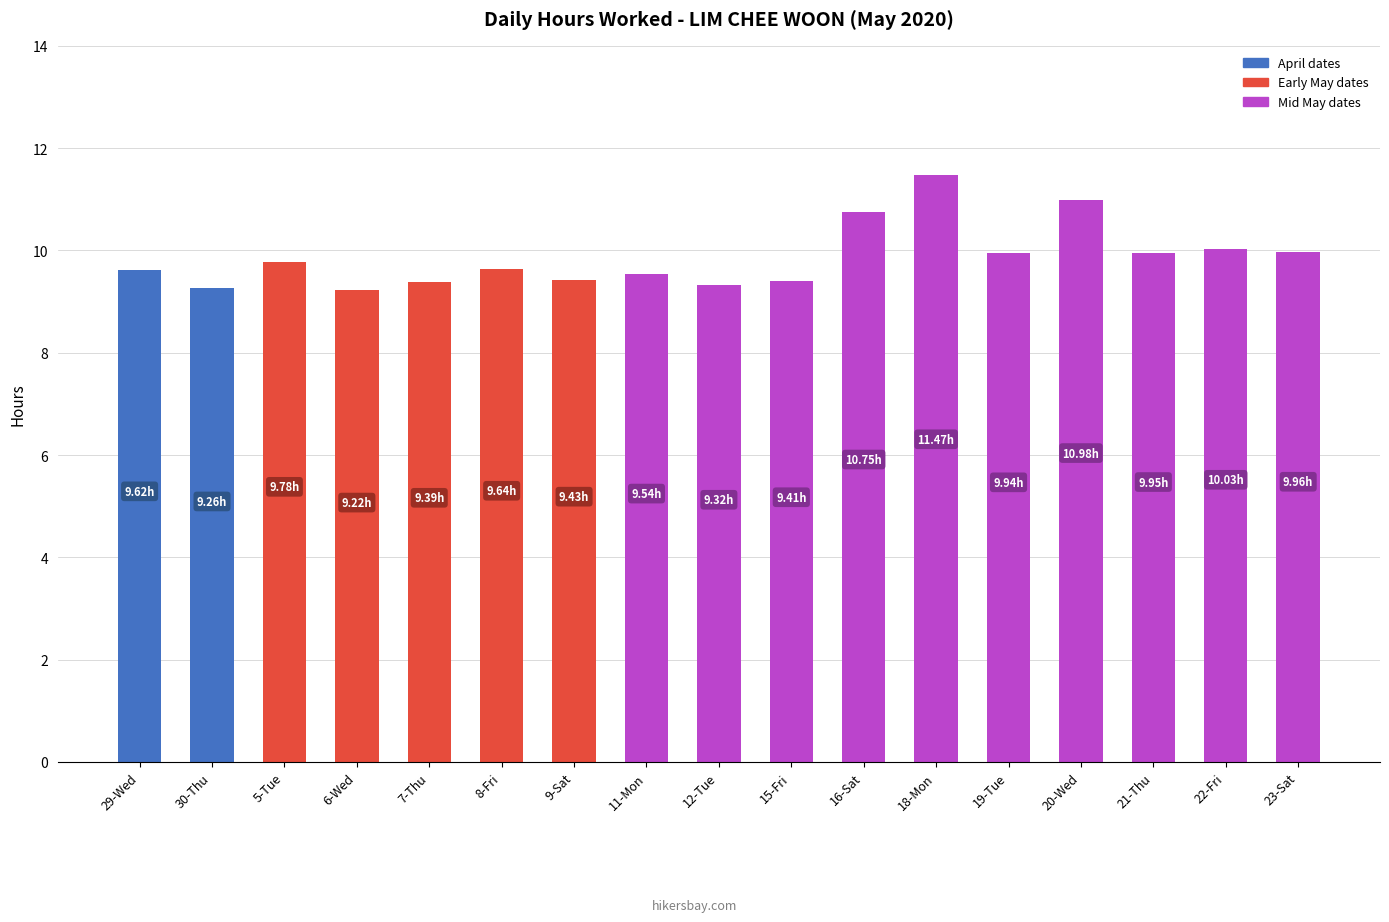

What is the difference between the maximum and second lowest values?

2.2